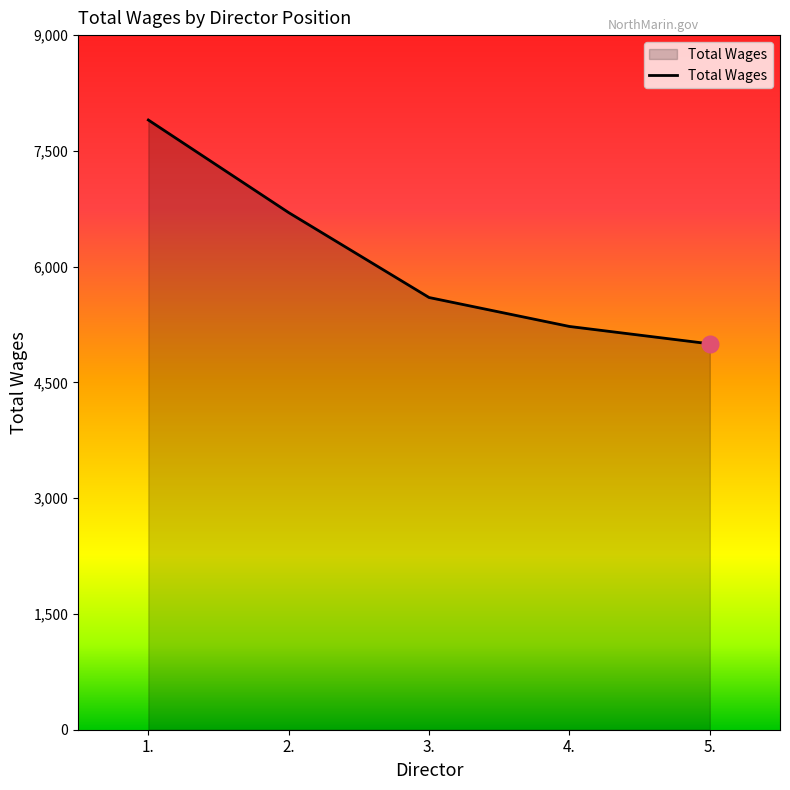

How many lines are shown in the chart?

1